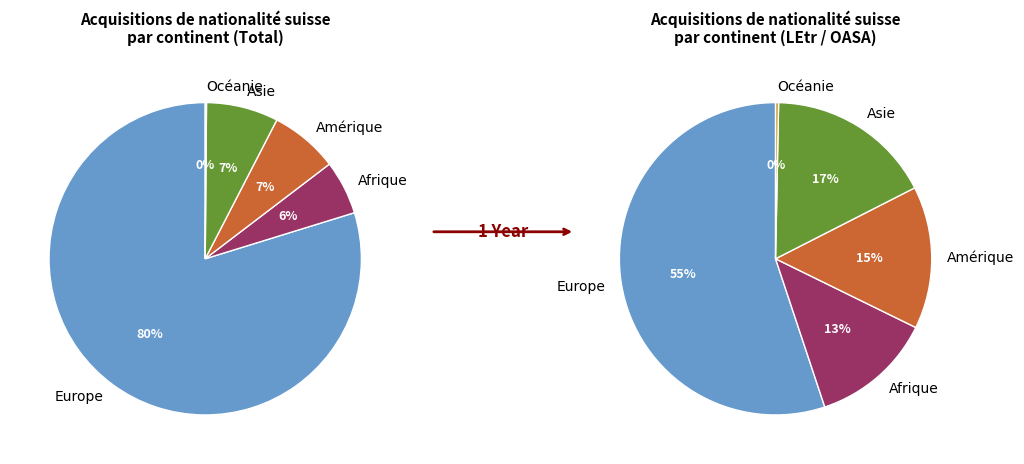

Which has a higher value, Afrique or Asie?

Asie